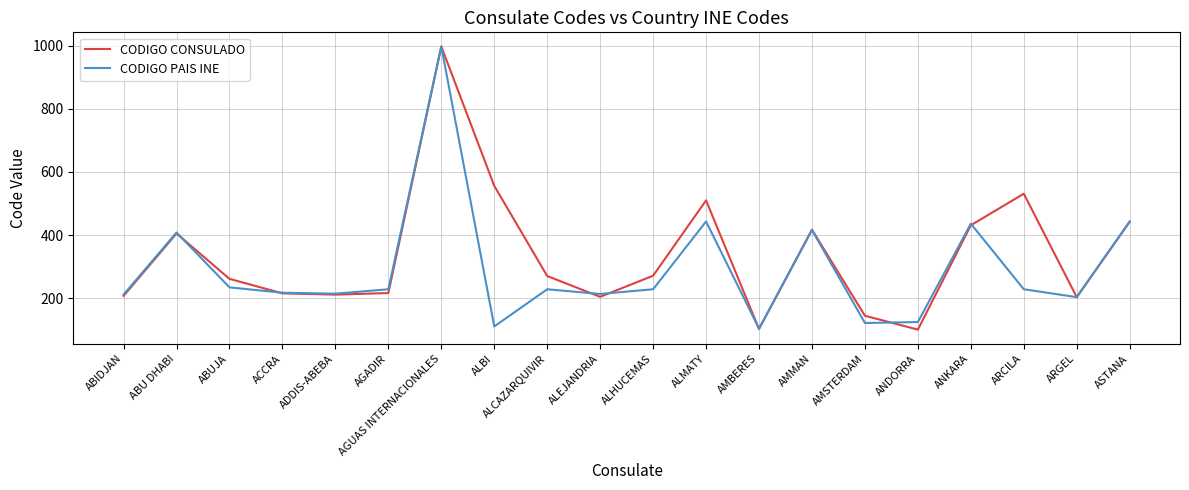

True or false: CODIGO PAIS INE has a value of 276 at ARGEL.

False